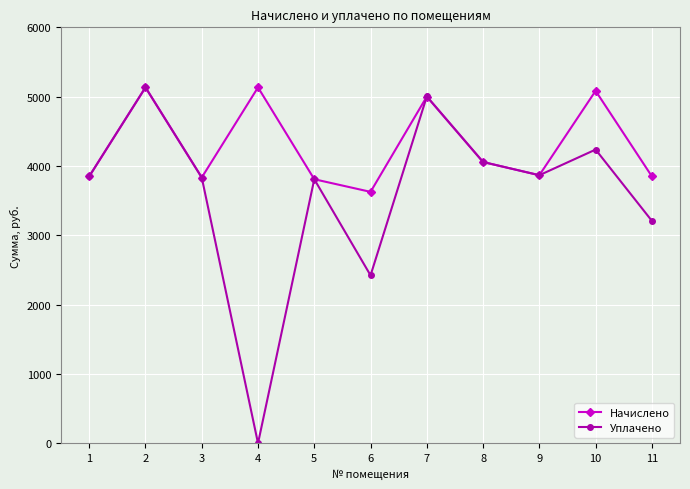

Is the value of Начислено at 7 greater than the value of Уплачено at 1?

Yes